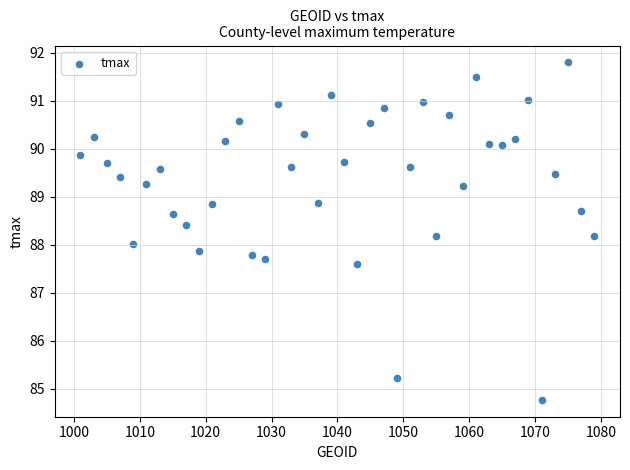

What is the range of Y values (max minus min)?

7.0